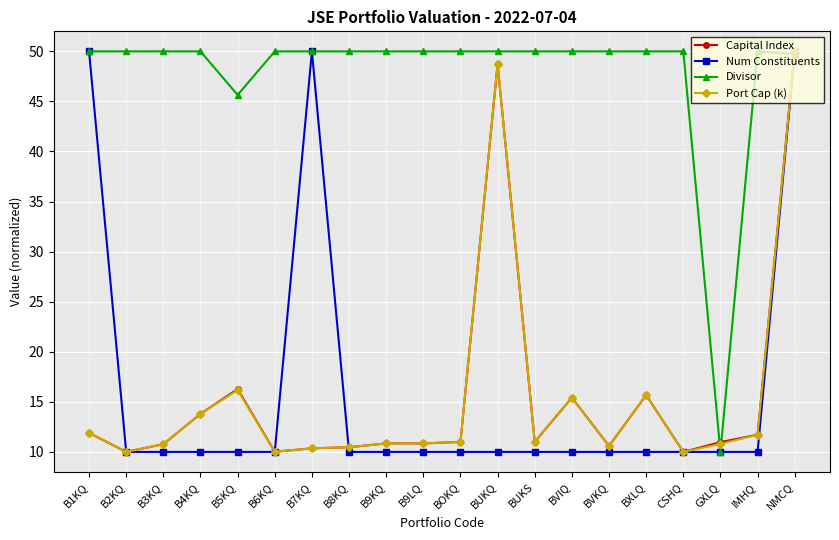

Count the number of categories in the chart.

20